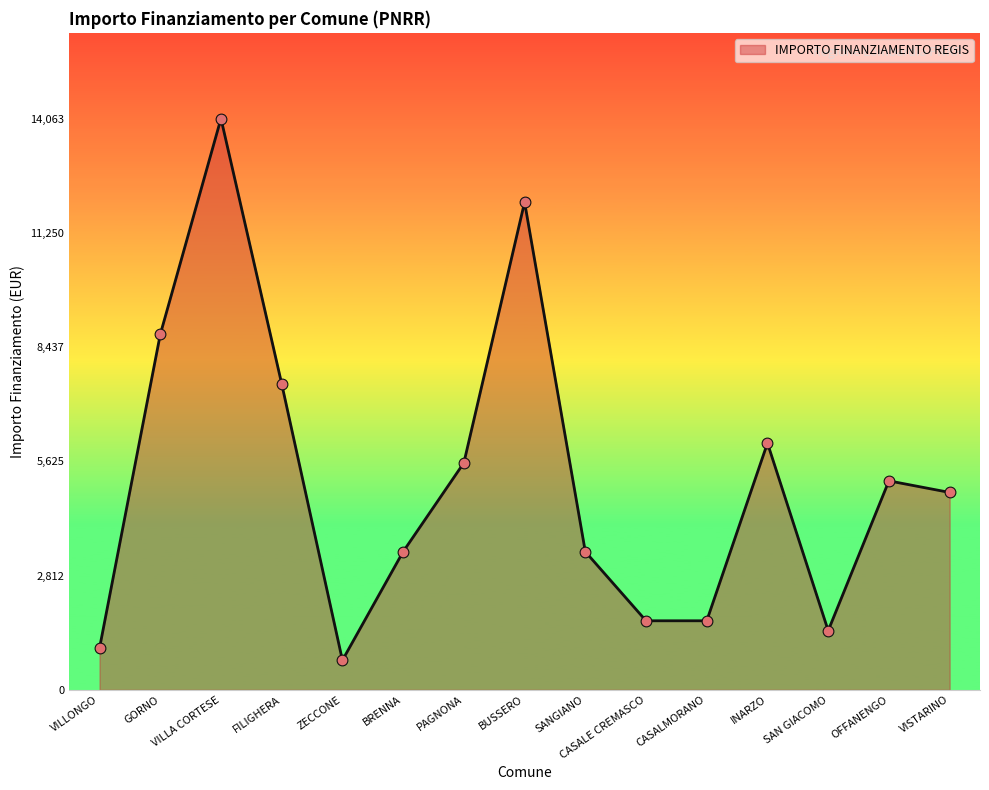

What is the change in value from PAGNONA to CASALE CREMASCO?

-3888